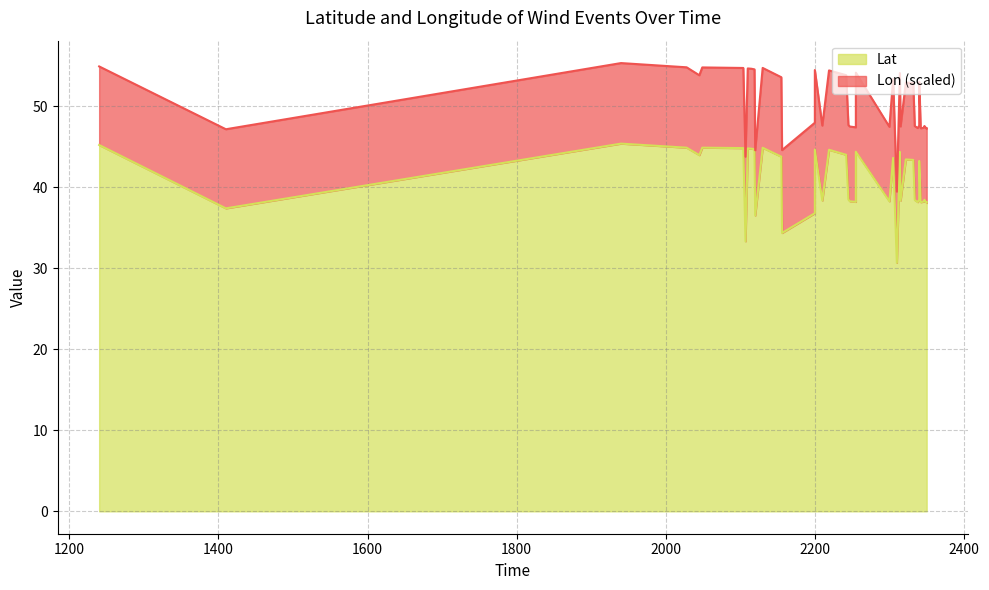

How many points are lower than both their immediate neighbors (excluding endpoints)?

13